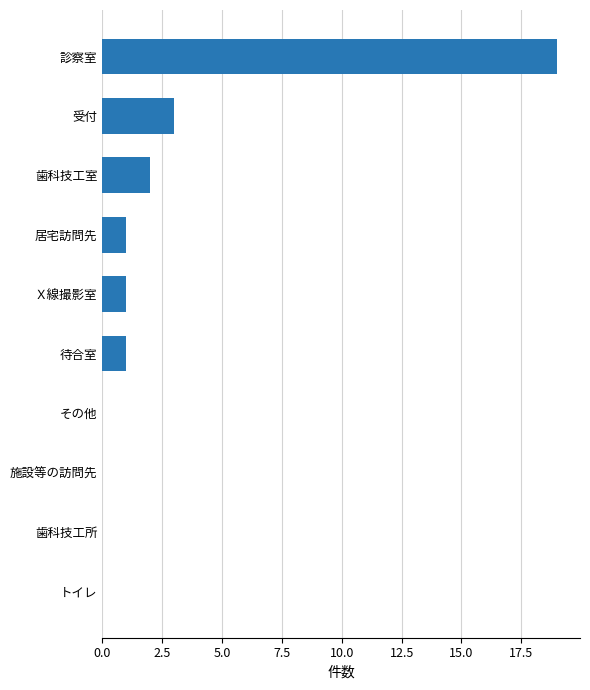

Are the bars horizontal?

Yes